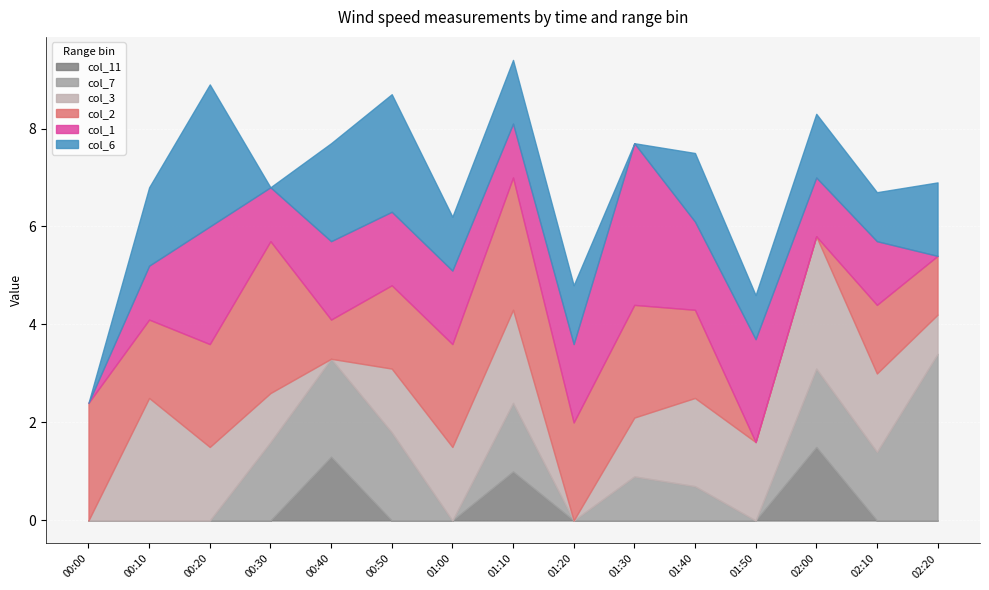

What is the total value across all series at 01:10?

9.4